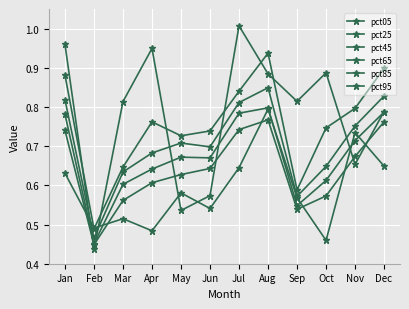

How many distinct data groups are displayed?

6